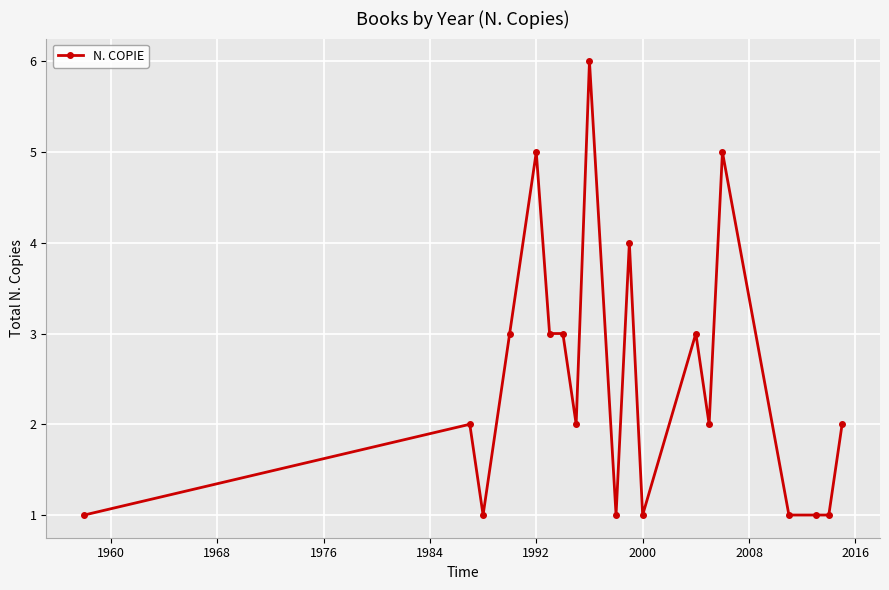

What is the sum of all values?

47